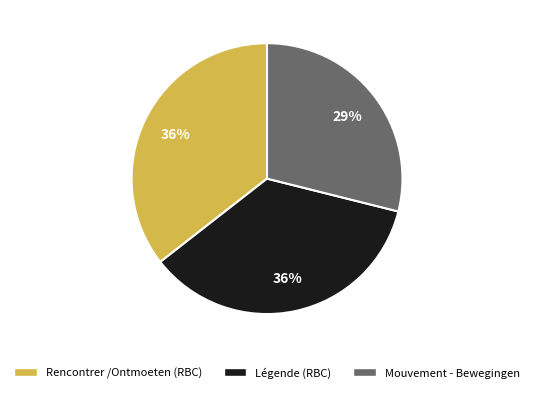

What is the ratio of the value at Rencontrer /Ontmoeten (RBC) to the value at Légende (RBC)?

1.0